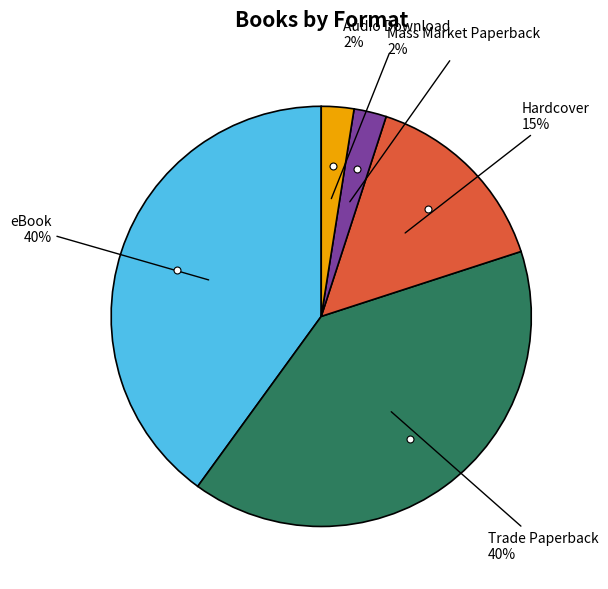

Is it true that Trade Paperback is 40% of the pie?

True